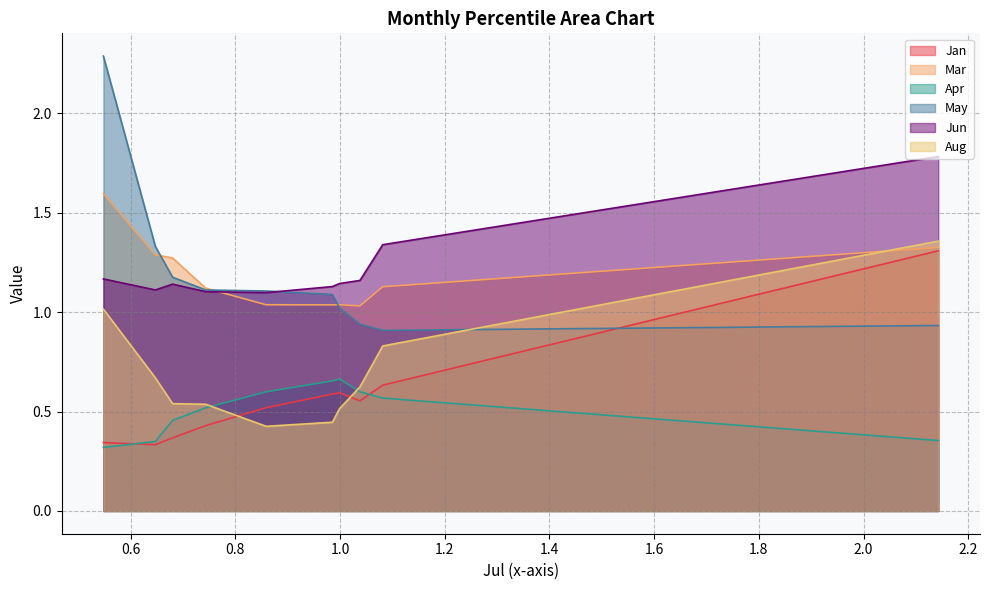

True or false: Jun and Apr intersect in this chart.

False